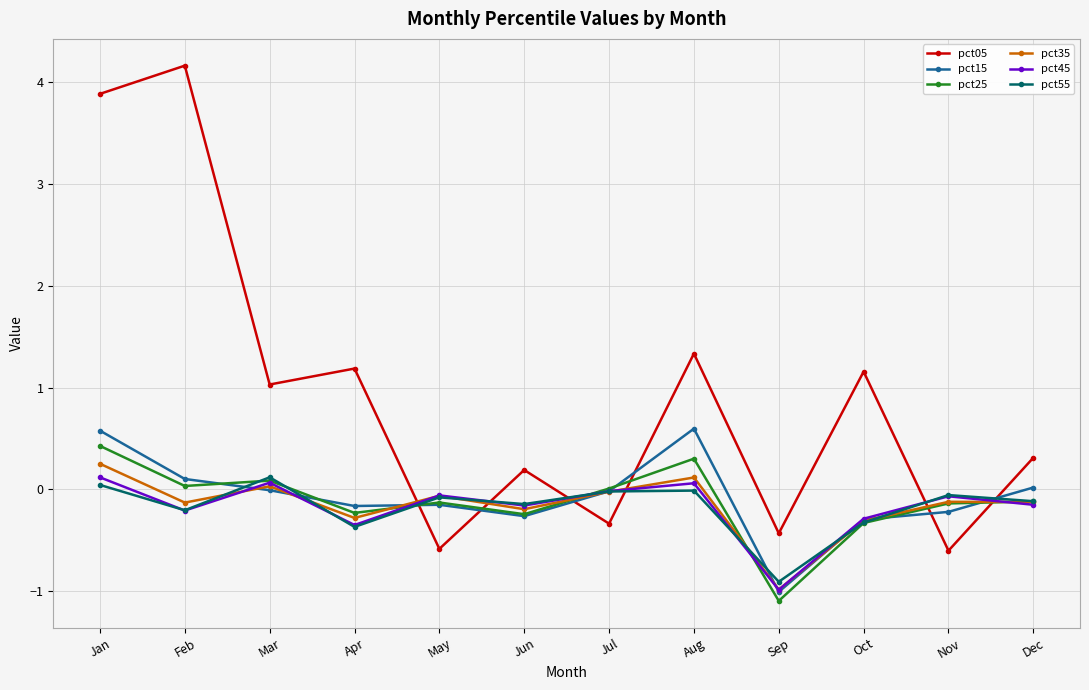

True or false: pct15 has more than 2 points higher than both neighbors.

False